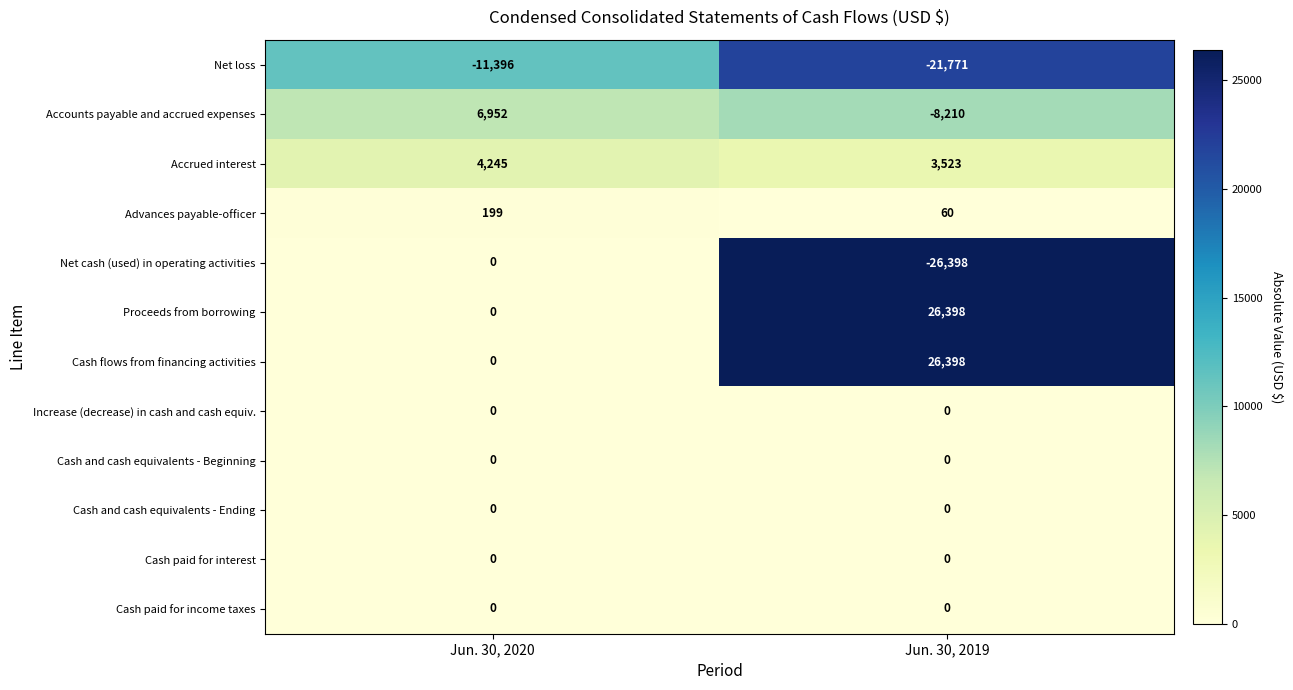

At which category does the chart reach its minimum across all series?

Jun. 30, 2019